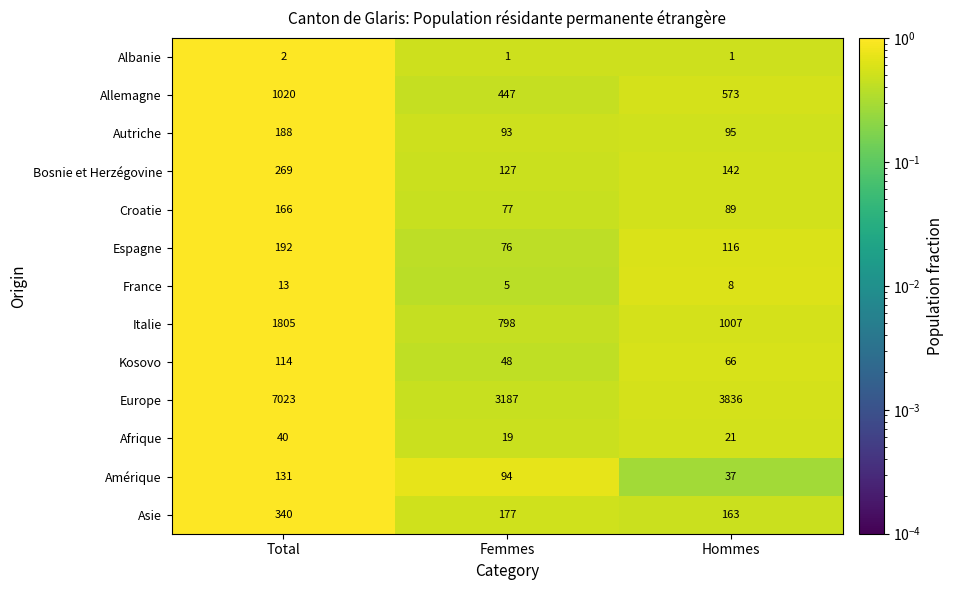

At how many categories does at least one series exceed 1673?

3